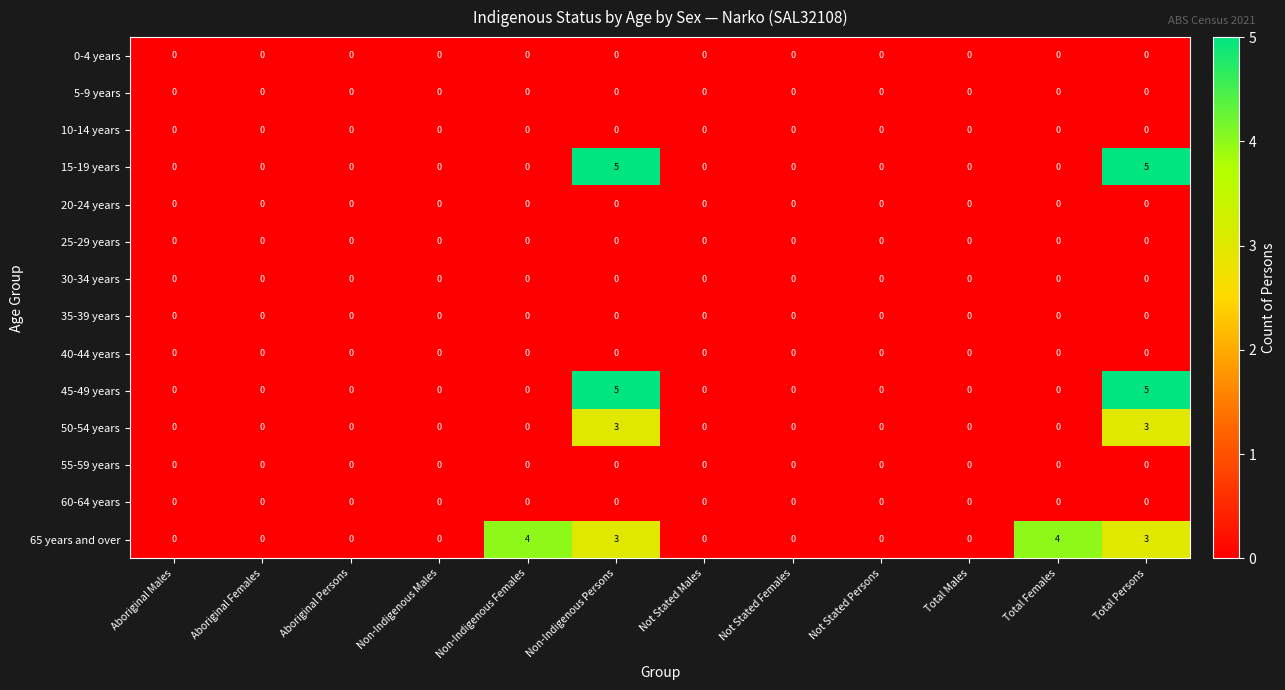

What is the maximum value shown in the chart?

5